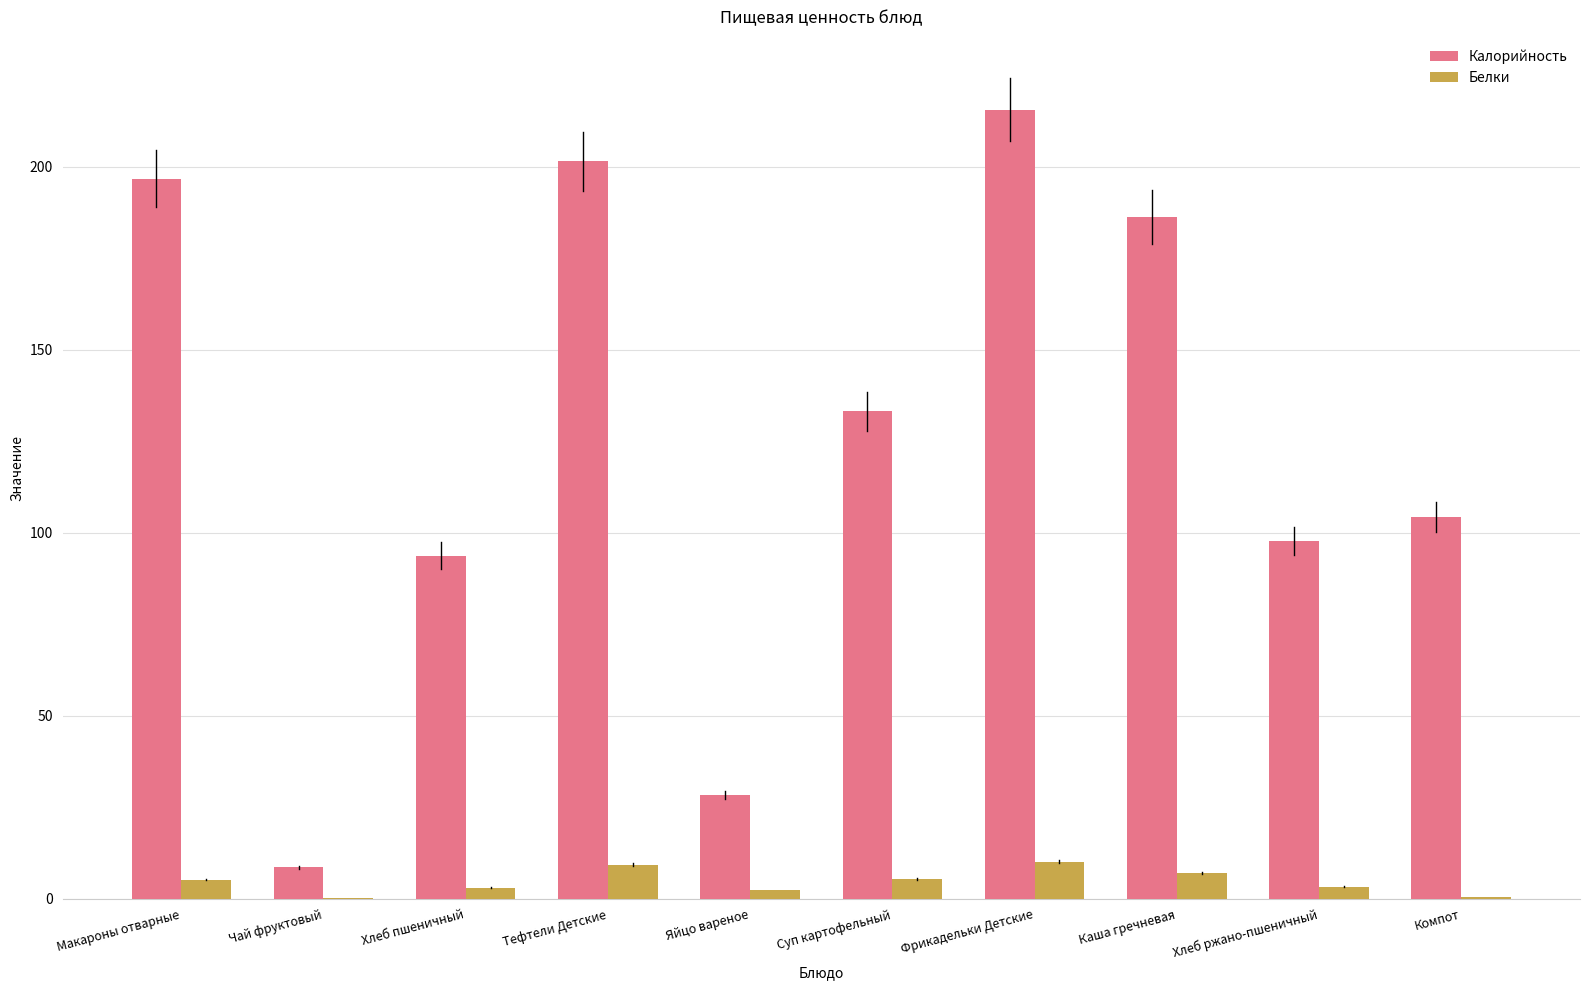

What are all the series names shown in the legend?

Калорийность, Белки